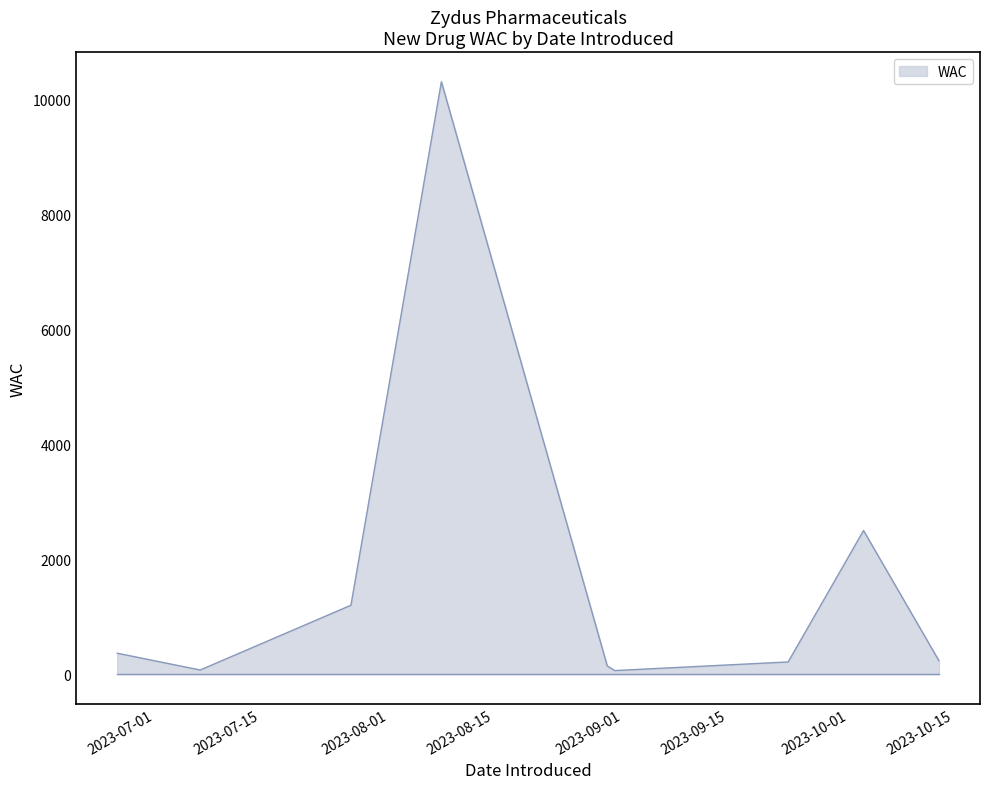

At which label is the value closest to 5188?

2023-10-03